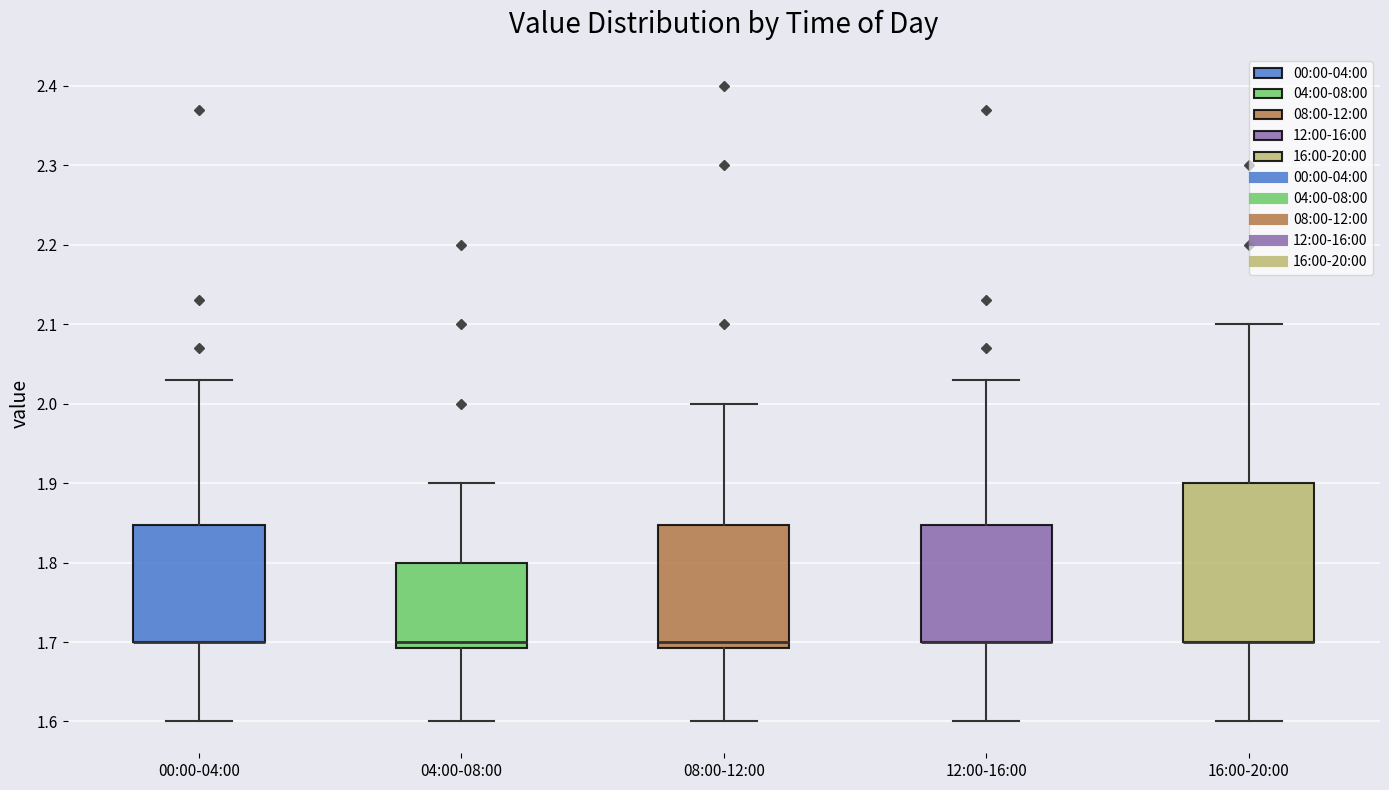

Reading left to right, transcribe this box plot: for each box, give where its median line is, the range the box spans, and where its two whiskers end, as read against the y-axis. The values are not printed on the chart, so give them approximately, as read against the axis.

00:00-04:00: median 1.70 (drawn on the box's lower edge), box 1.70 to 1.85, whiskers 1.60 to 2.03
04:00-08:00: median 1.70, box 1.69 to 1.80, whiskers 1.60 to 1.90
08:00-12:00: median 1.70, box 1.69 to 1.85, whiskers 1.60 to 2.00
12:00-16:00: median 1.70 (drawn on the box's lower edge), box 1.70 to 1.85, whiskers 1.60 to 2.03
16:00-20:00: median 1.70 (drawn on the box's lower edge), box 1.70 to 1.90, whiskers 1.60 to 2.10